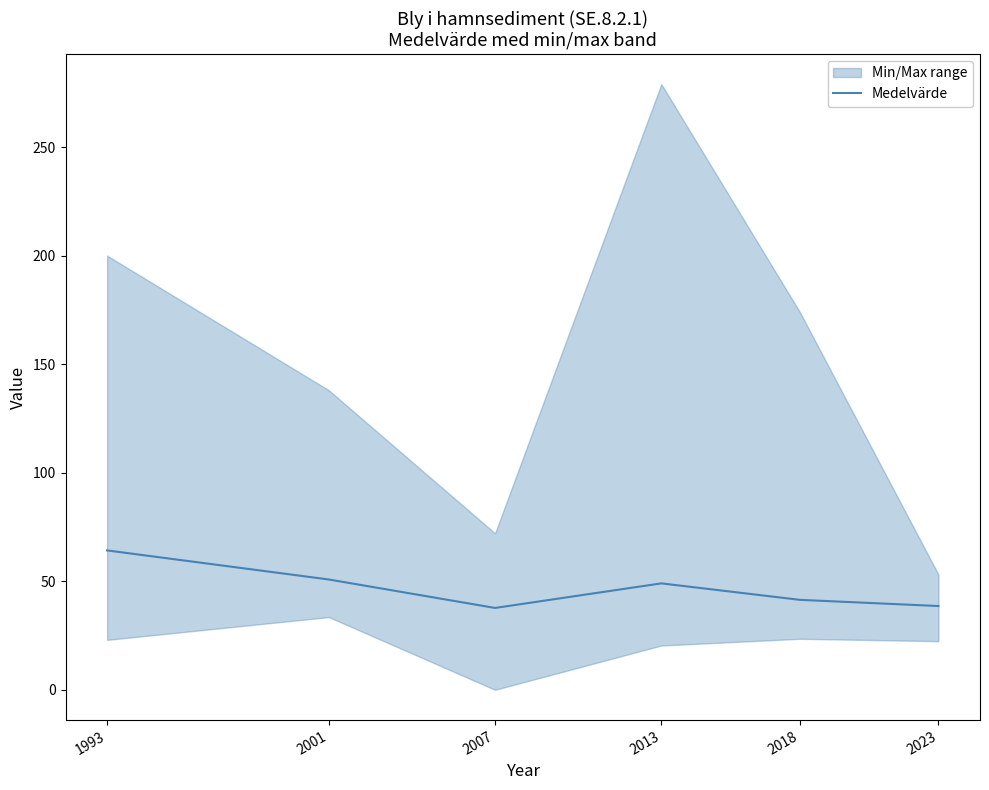

Reading left to right, what are all the values shown in this chart?

64.2	50.8	37.7	49.0	41.4	38.6